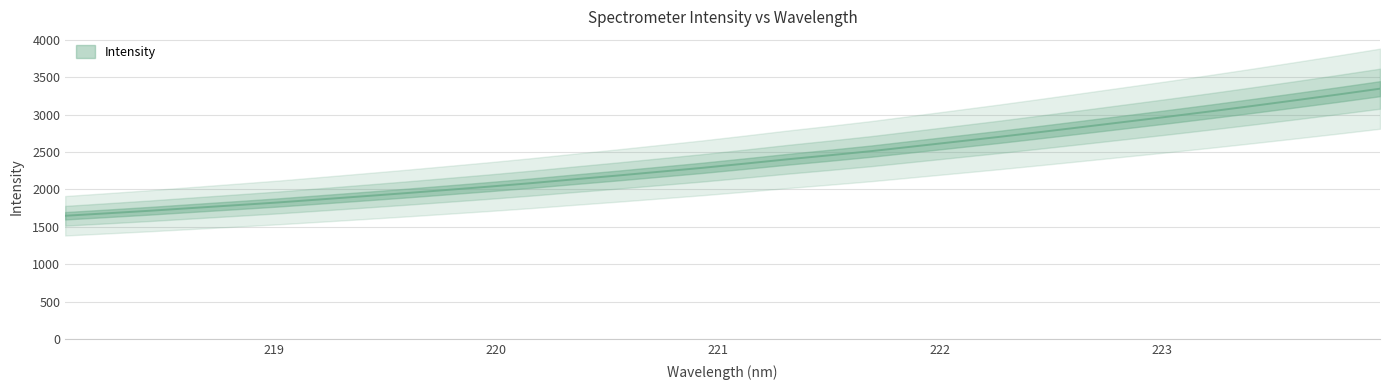

At which label does the data first exceed 2344?

221.1174